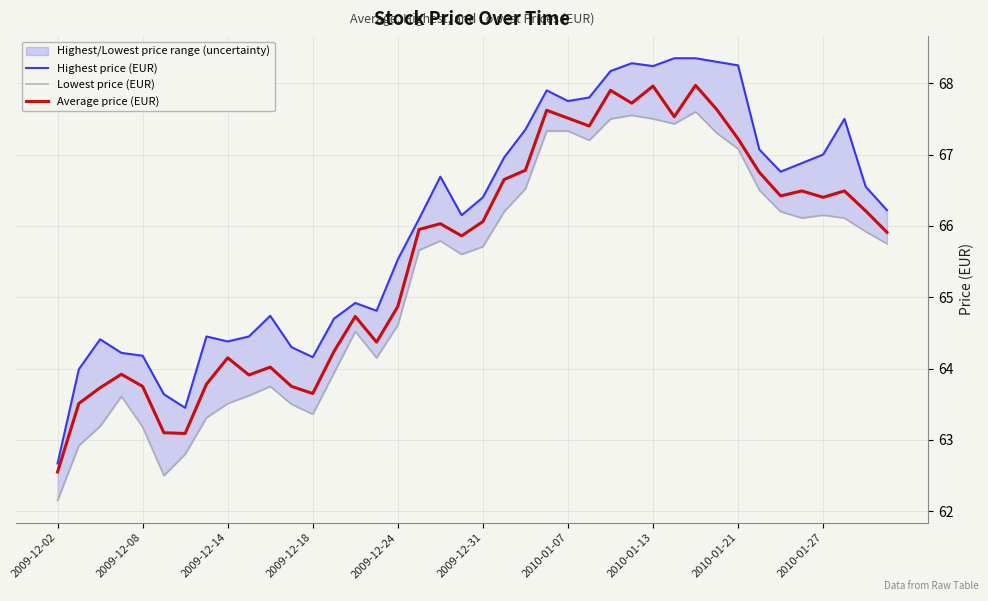

What is the lowest value of the Highest price (EUR) series?

62.7